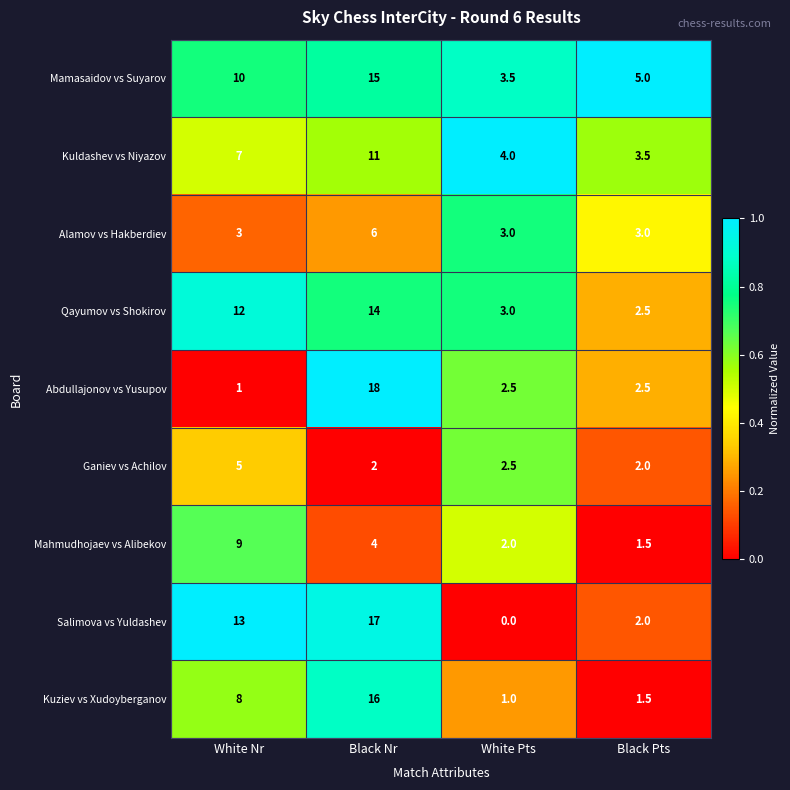

At which label is Ganiev vs Achilov closest to 3?

White Pts